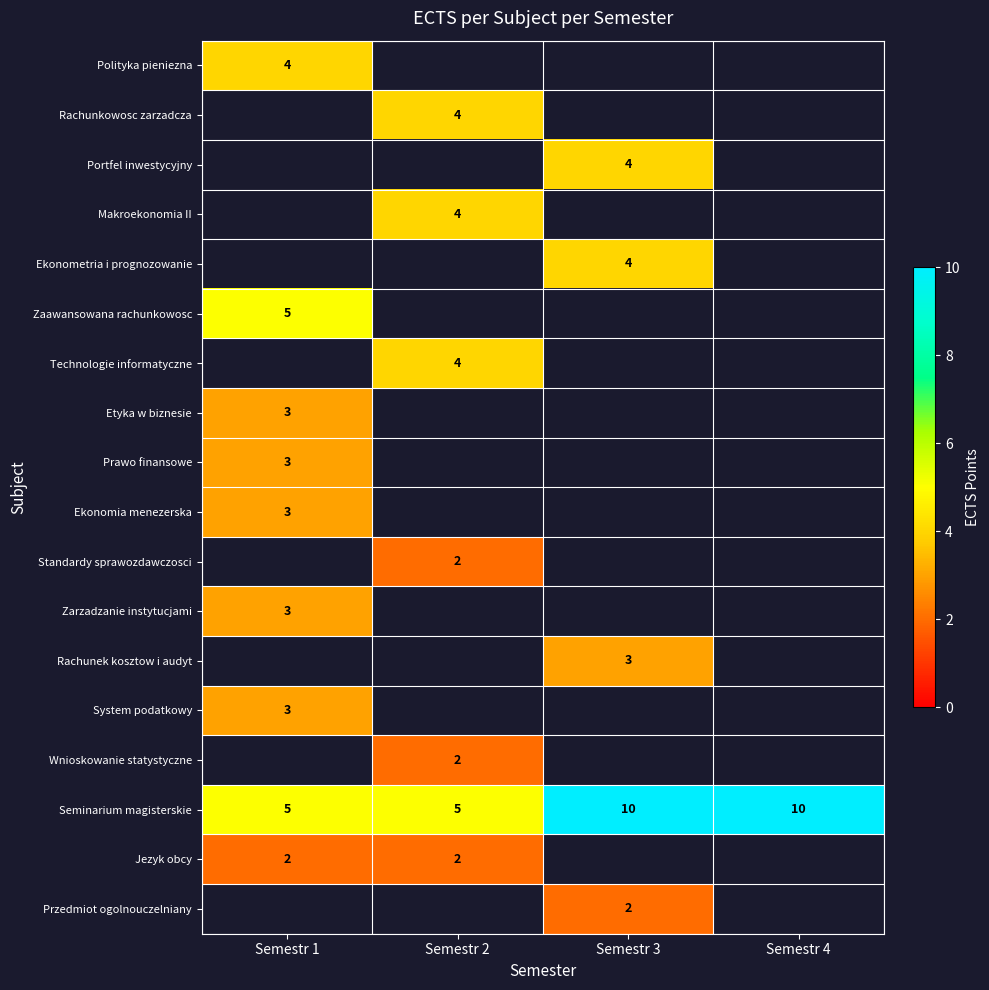

What is the maximum value shown in the chart?

10.0